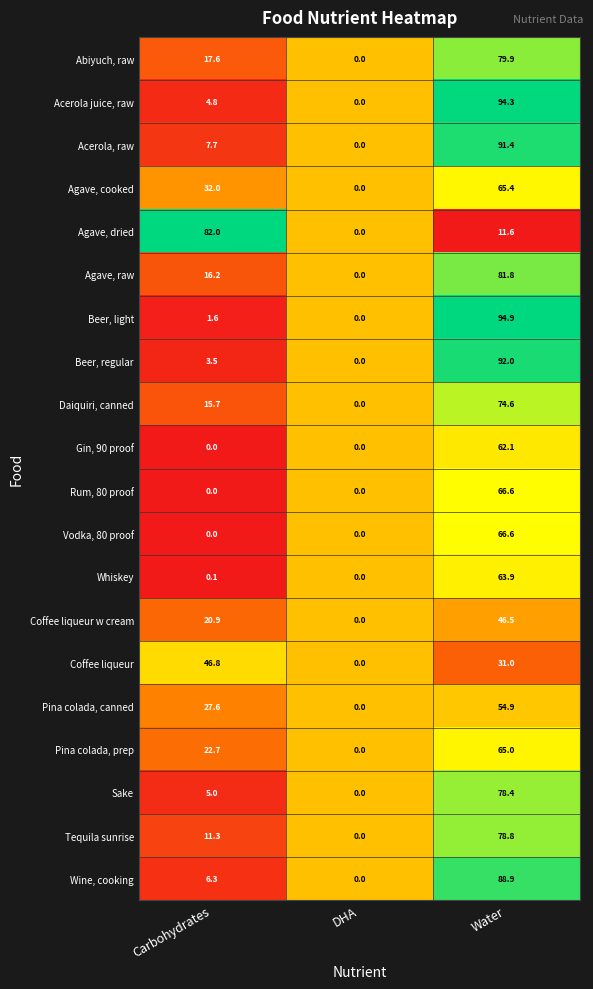

At which category is the sum across all series the highest?

Water